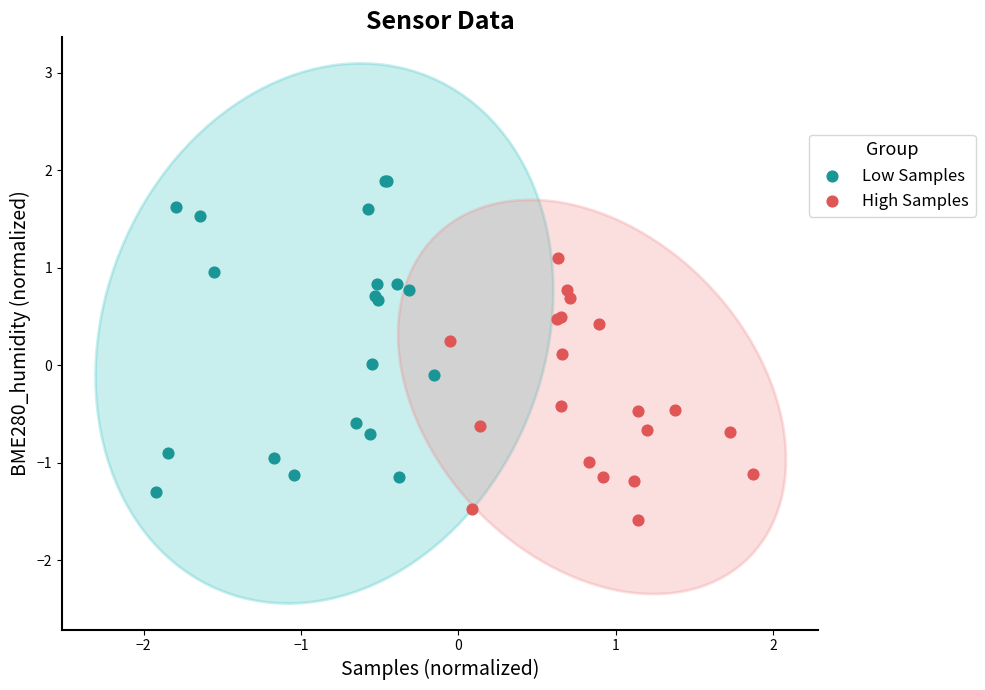

Which series contains the highest Y value?

Low Samples